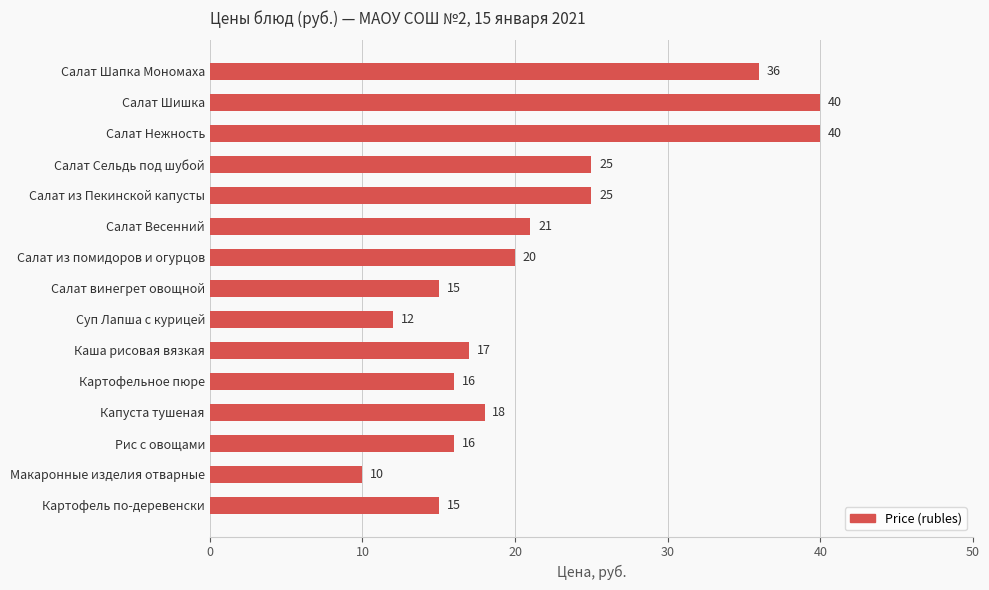

What is the difference between the maximum and second lowest values?

28